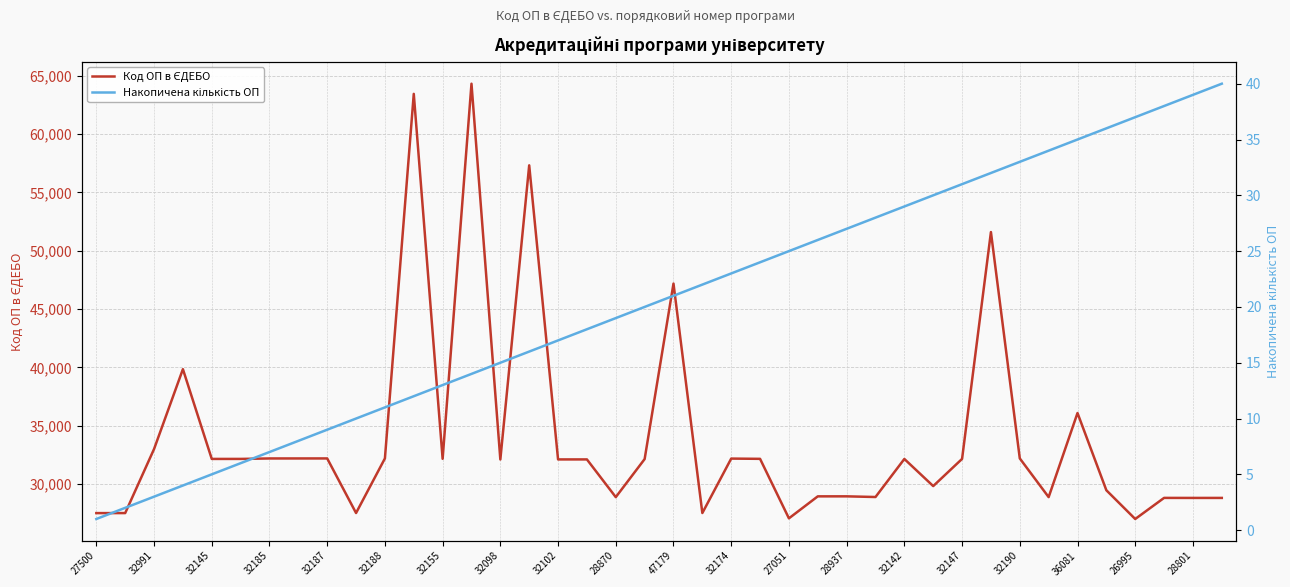

Which series has the widest spread of values?

Код ОП в ЄДЕБО